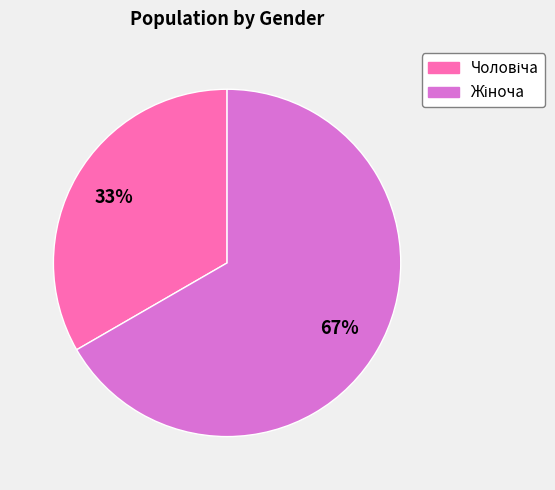

To the nearest percent, what is the average slice percentage?

50%